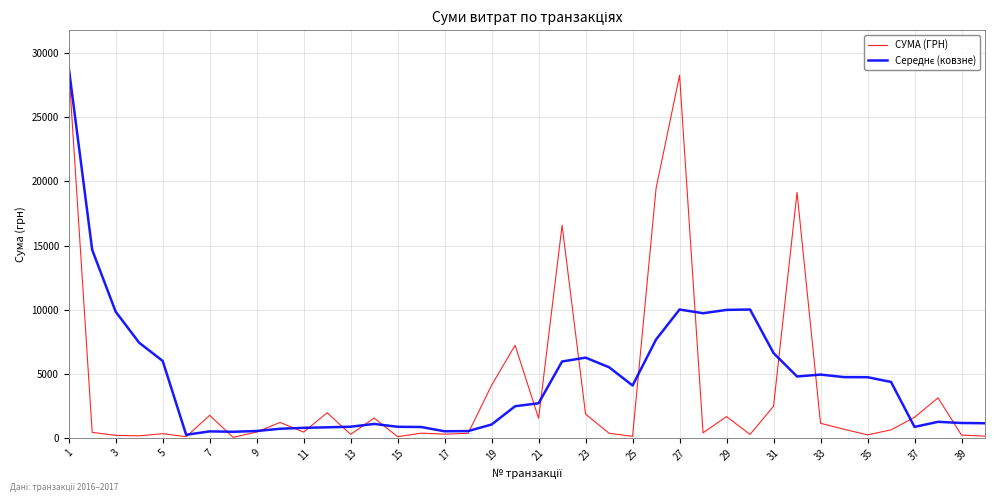

What is the maximum value shown in the chart?

28897.0